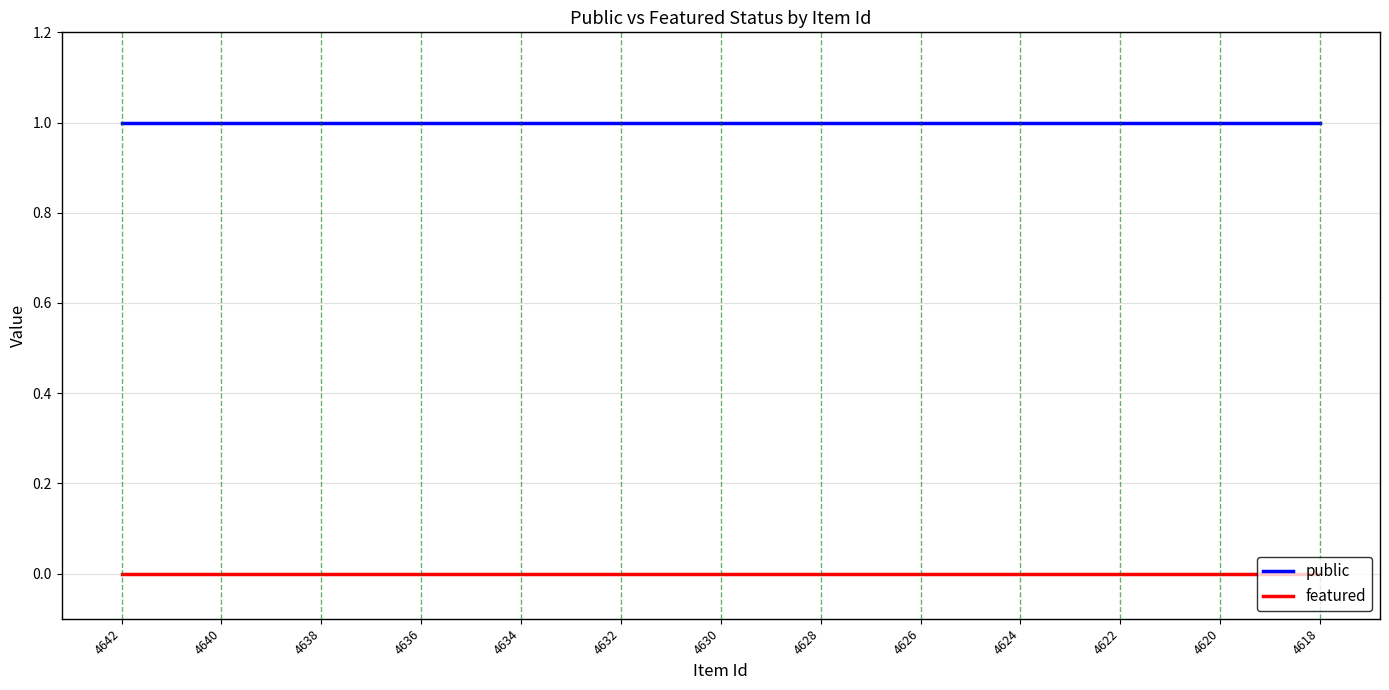

How many lines are shown in the chart?

2